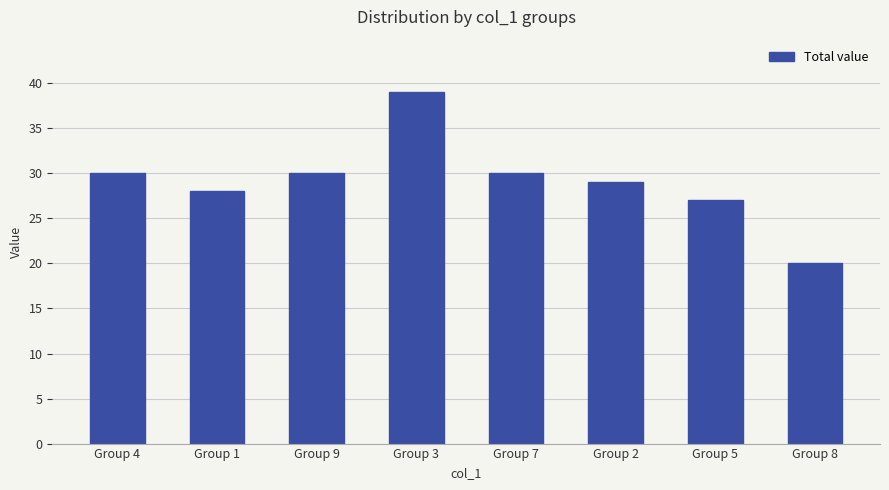

Which label corresponds to the smallest value in the chart?

Group 8